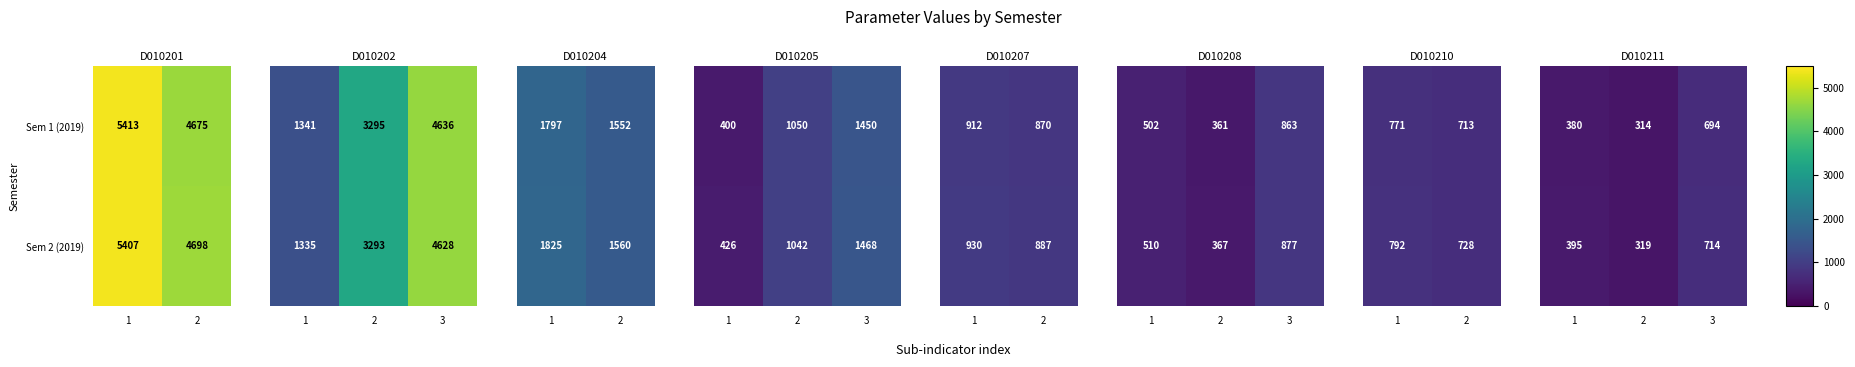

True or false: Sem 2 (2019) has a value of 8795 at 1.

False